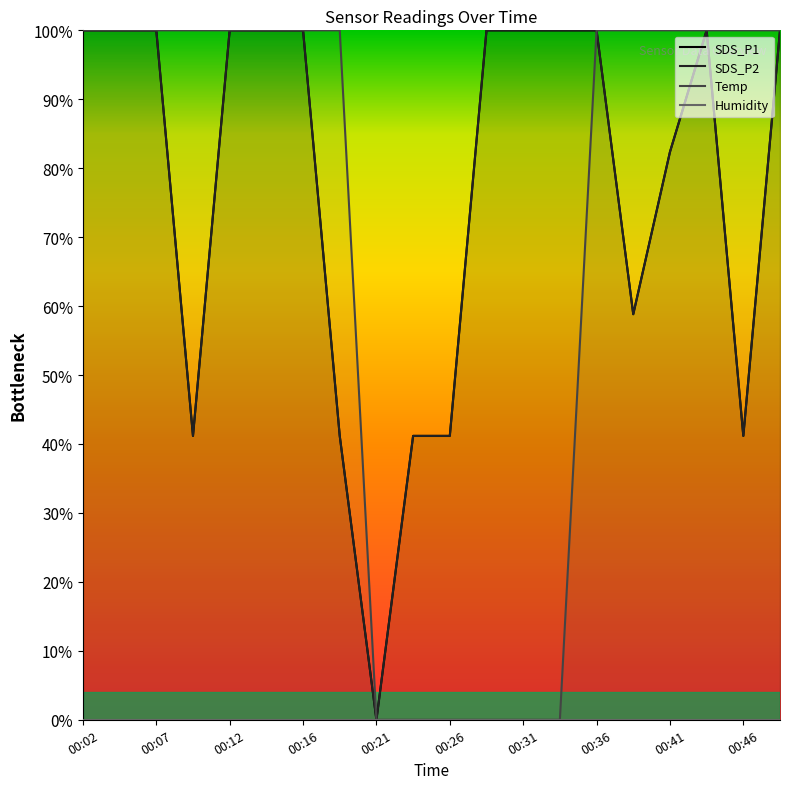

The value of Temp at 00:29 is -0.5. True or false?

False